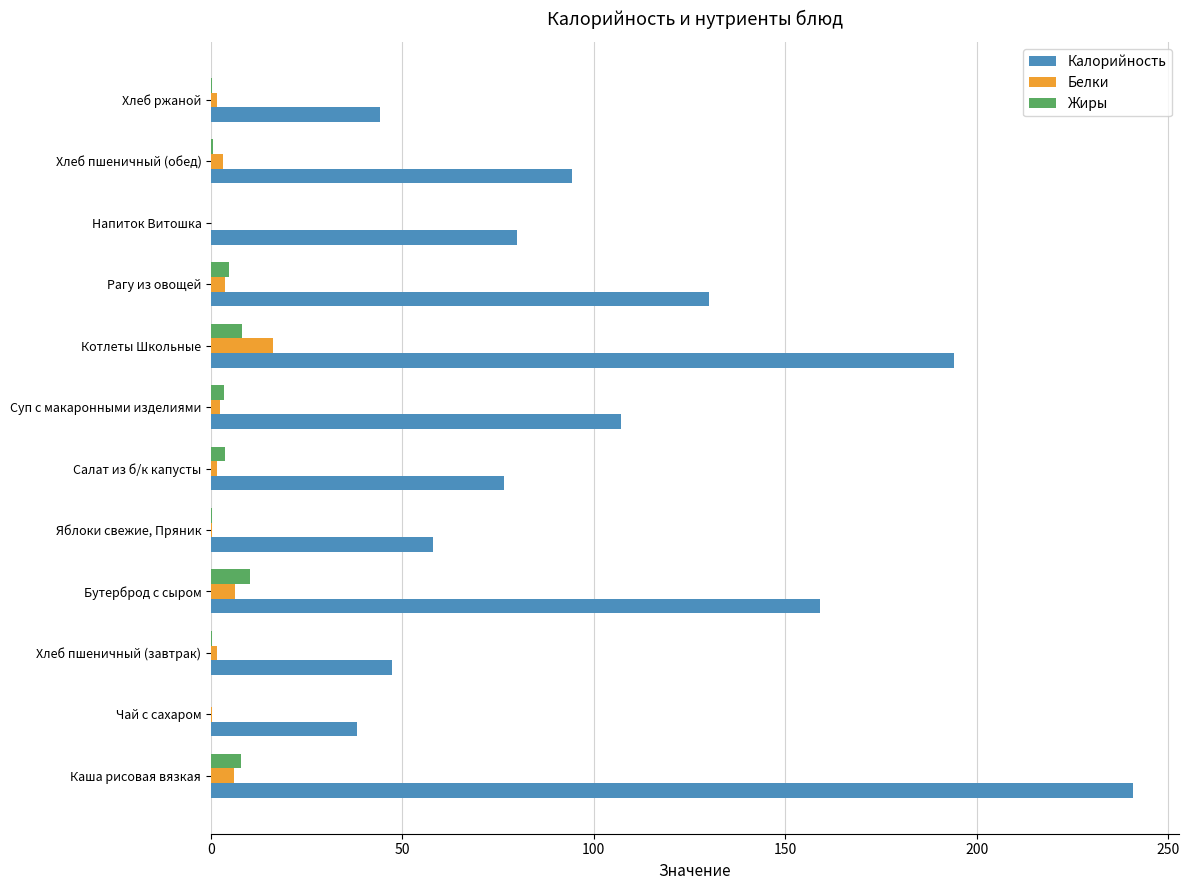

What are all the series names shown in the legend?

Калорийность, Белки, Жиры